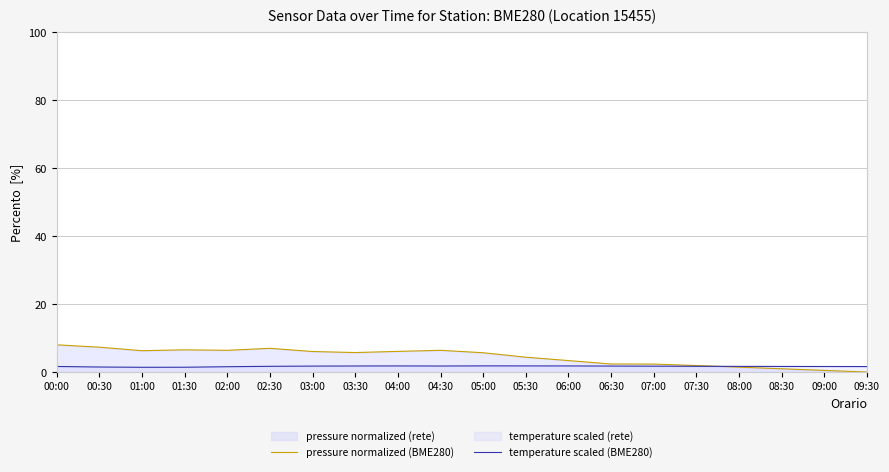

Where do pressure normalized (BME280) and temperature scaled (BME280) first cross each other?

07:30 and 08:00